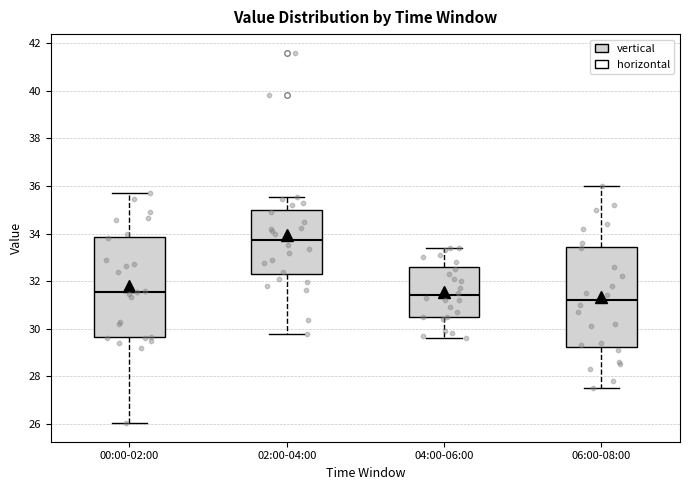

Reading left to right, transcribe this box plot: for each box, give where its median line is, the range the box spans, and where its two whiskers end, as read against the y-axis. The values are not printed on the chart, so give them approximately, as read against the axis.

00:00-02:00: median 31.6, box 29.6 to 33.8, whiskers 26.0 to 35.8
02:00-04:00: median 33.8, box 32.4 to 35.0, whiskers 29.8 to 35.6
04:00-06:00: median 31.4, box 30.6 to 32.6, whiskers 29.6 to 33.4
06:00-08:00: median 31.2, box 29.2 to 33.4, whiskers 27.6 to 36.0